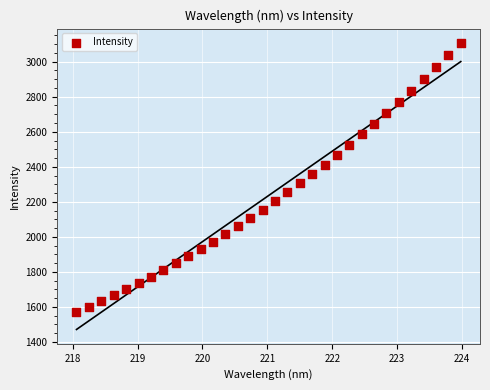

What is the range of Y values (max minus min)?

1535.3